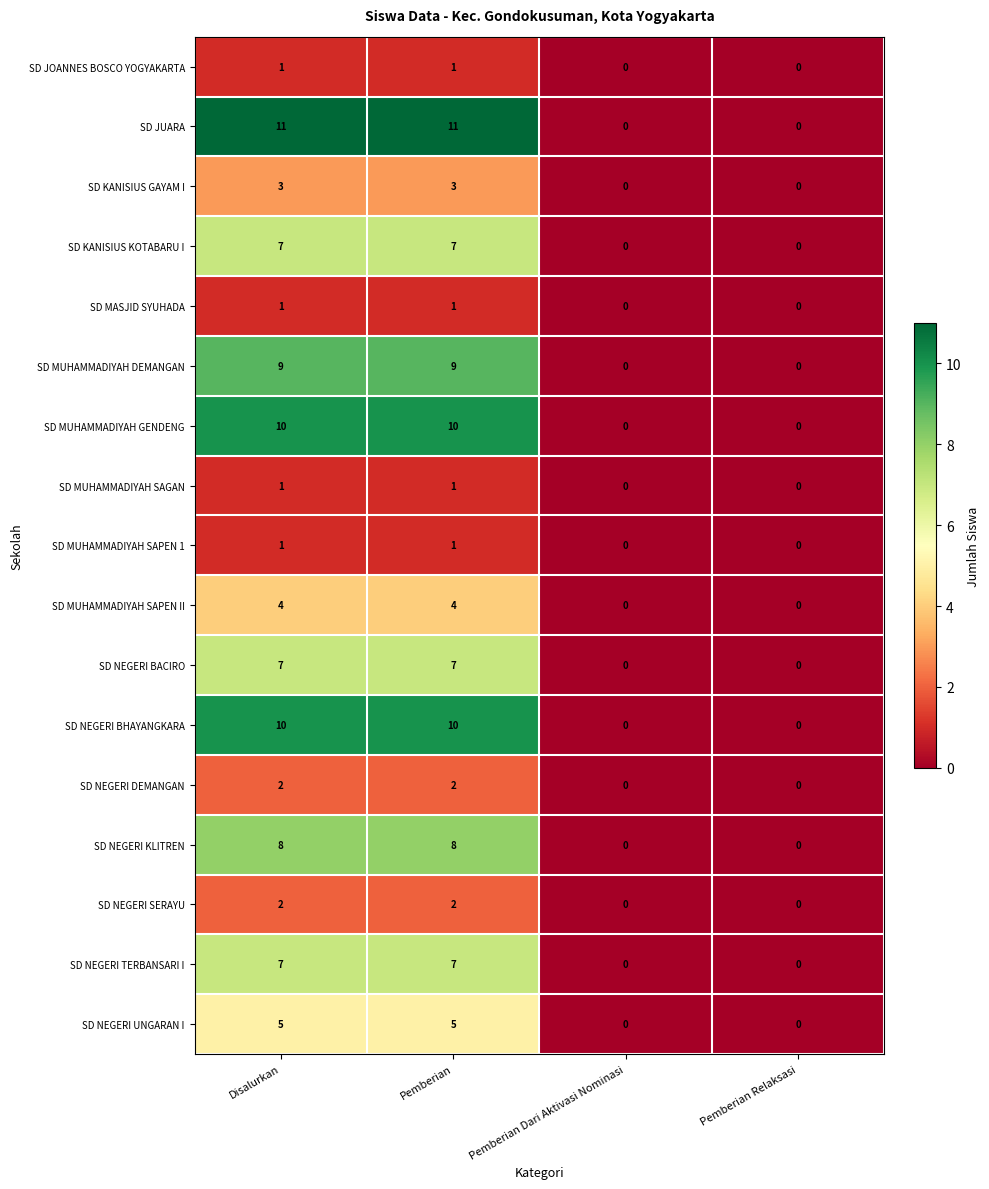

What is the maximum value for SD NEGERI UNGARAN I?

5